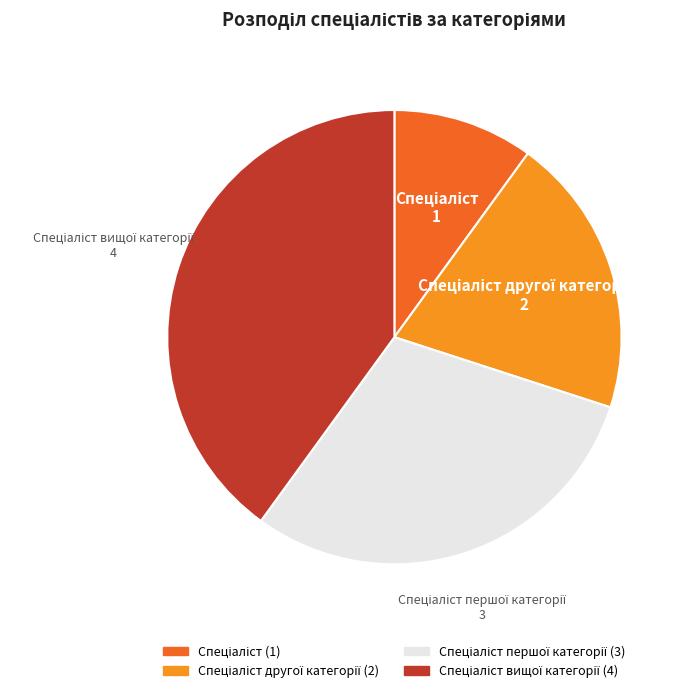

Does any single category account for the majority?

No